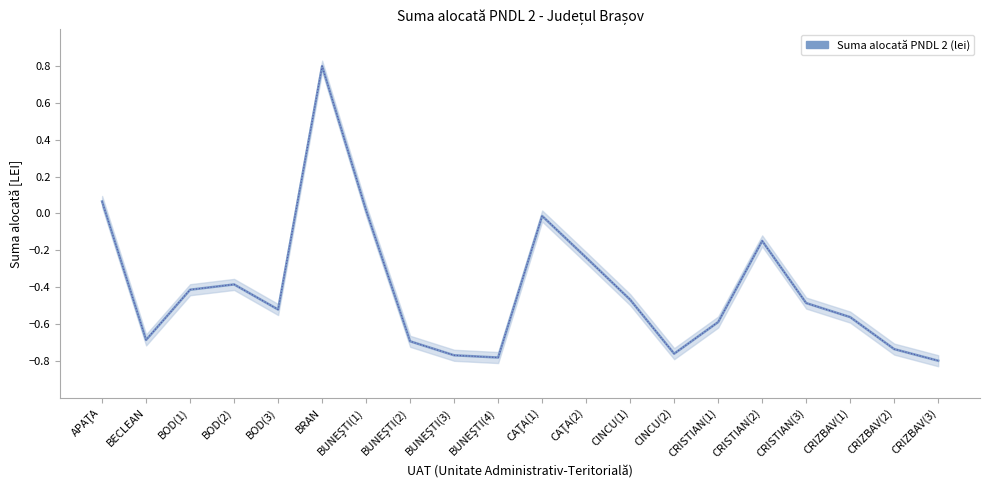

How many points are lower than both their immediate neighbors (excluding endpoints)?

4